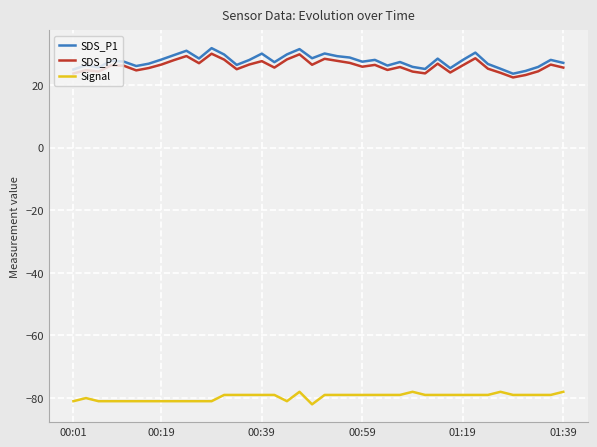

What is the minimum value for SDS_P2?

22.4